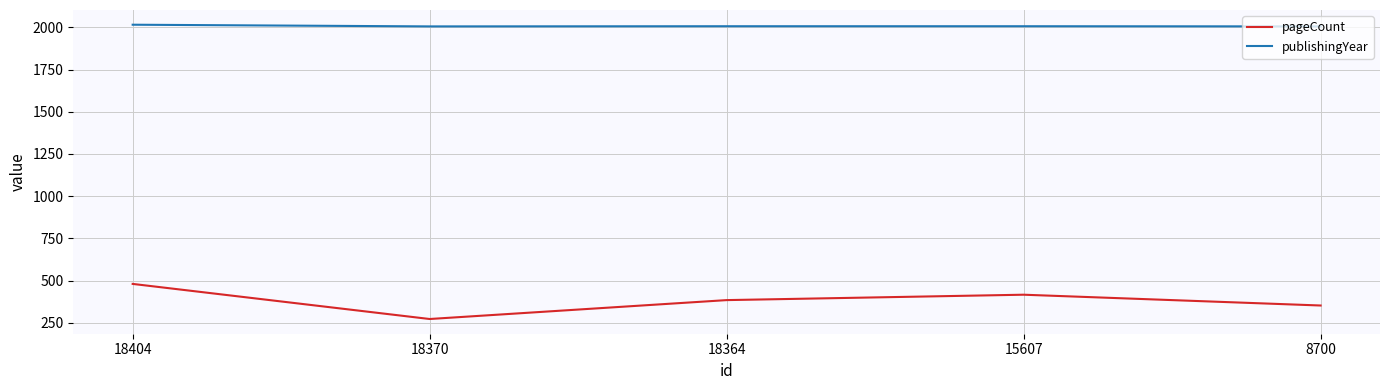

What is the difference between the pageCount values at 18364 and 18404?

96